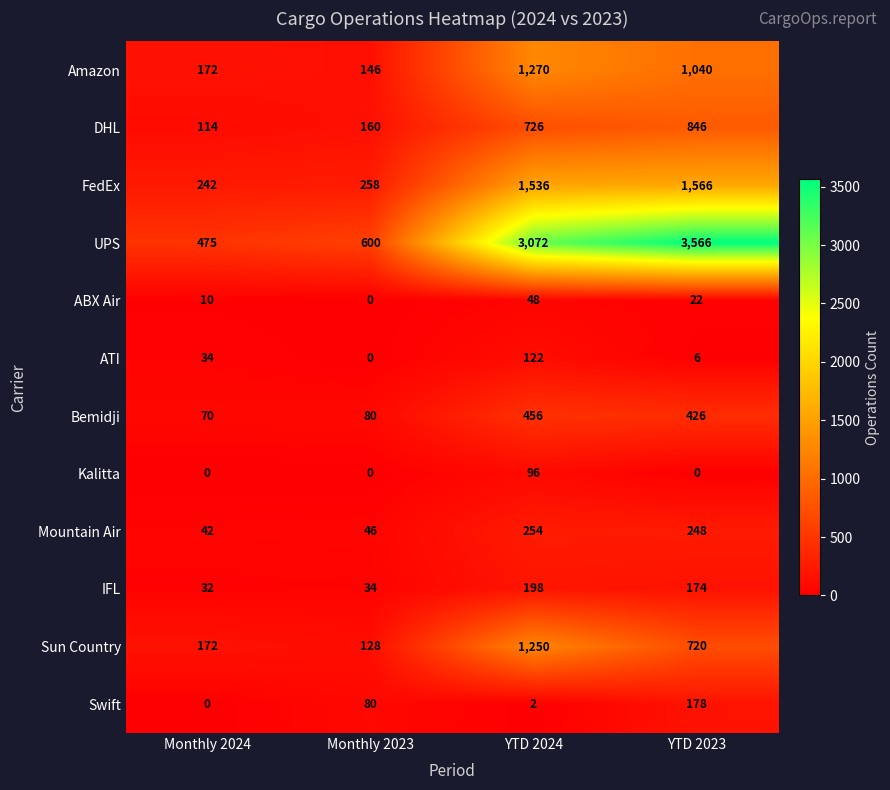

At which label does Sun Country reach its peak?

YTD 2024